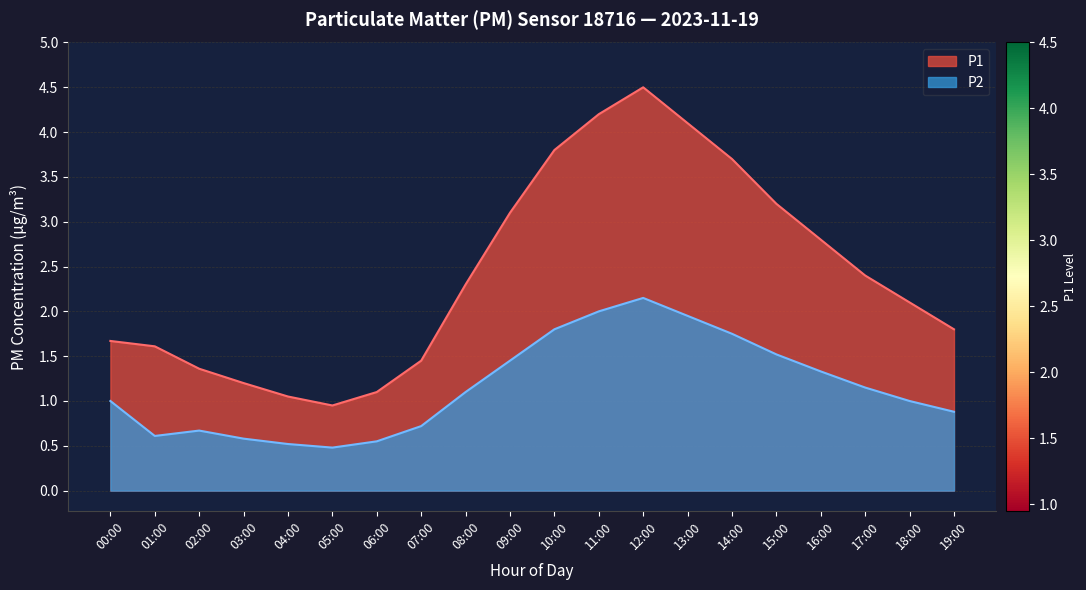

What is the difference between the maximum and minimum values in the P1 series?

3.5